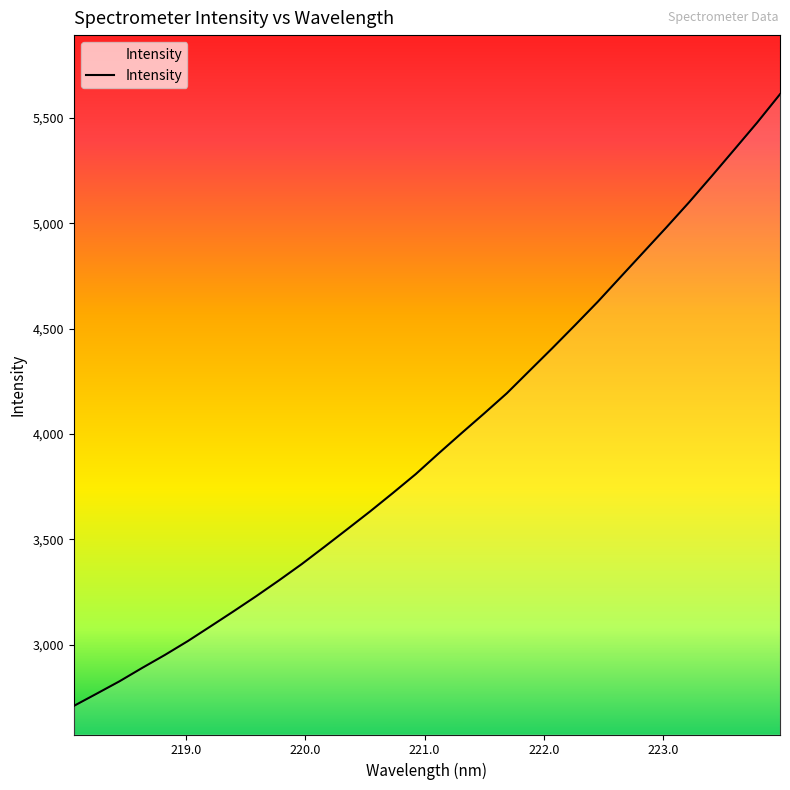

What is the greatest value displayed?

5612.9